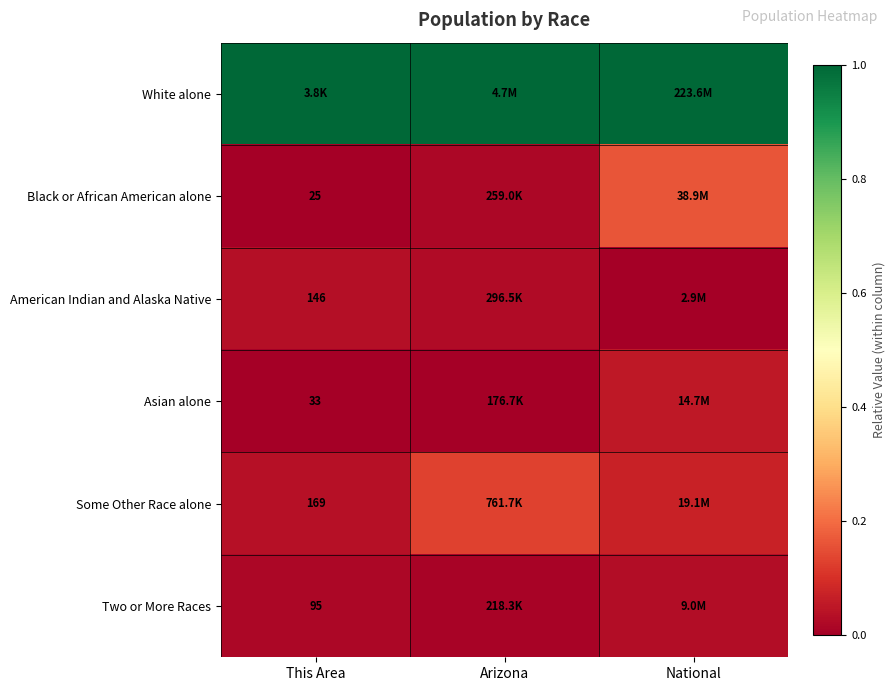

The value of American Indian and Alaska Native at National is 0.0. True or false?

False